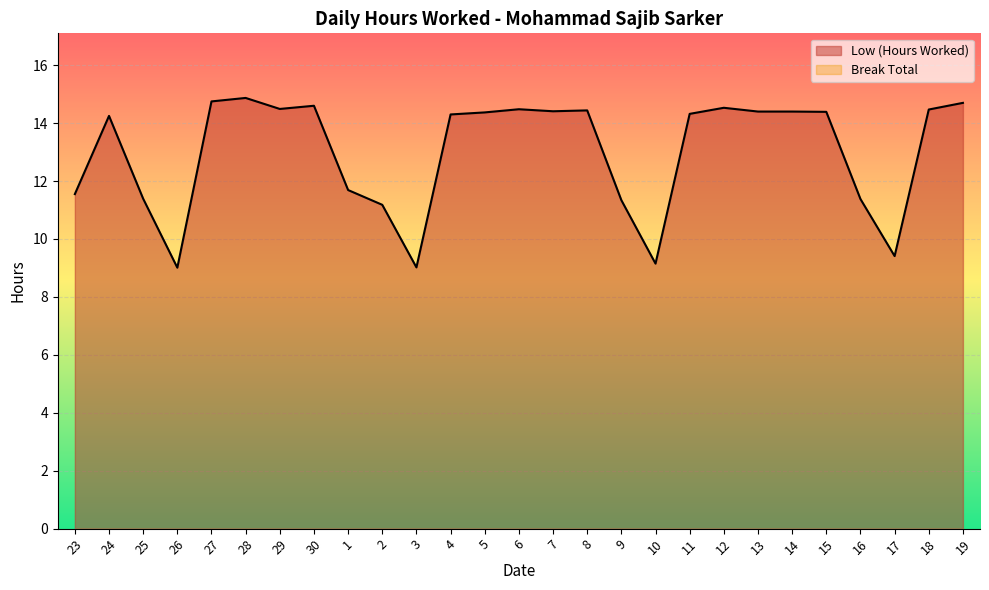

Reading left to right, extract all data points from this chart.

23=11.6	24=14.2	25=11.4	26=9.0	27=14.8	28=14.9	29=14.5	30=14.6	1=11.7	2=11.2	3=9.0	4=14.3	5=14.4	6=14.5	7=14.4	8=14.4	9=11.3	10=9.2	11=14.3	12=14.5	13=14.4	14=14.4	15=14.4	16=11.4	17=9.4	18=14.5	19=14.7